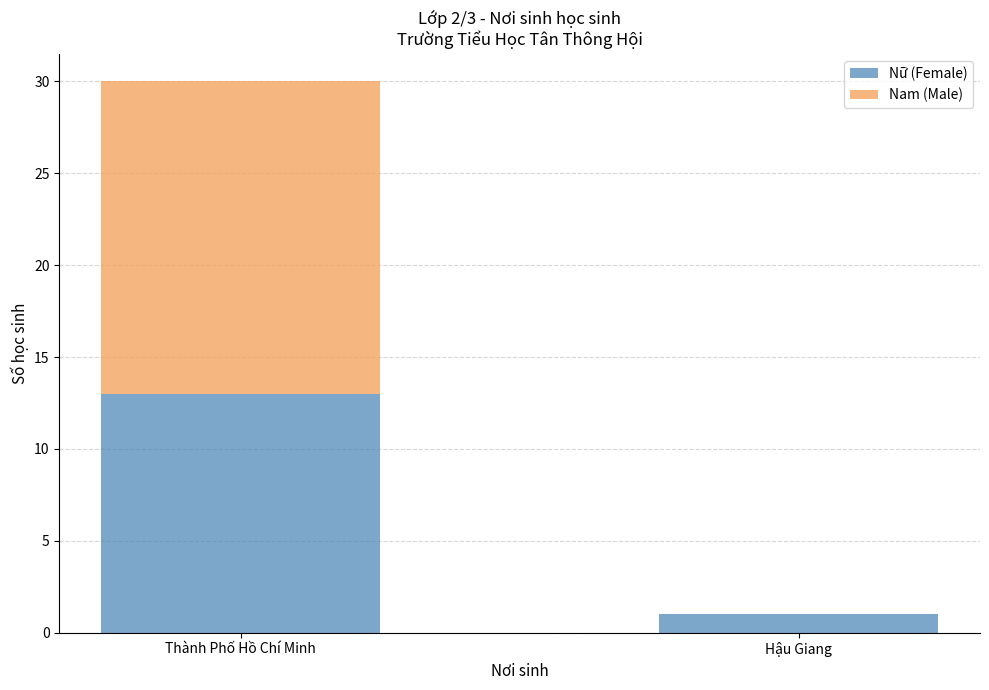

Reading left to right, what are the values for Nữ (Female)?

Thành Phố Hồ Chí Minh=13	Hậu Giang=1